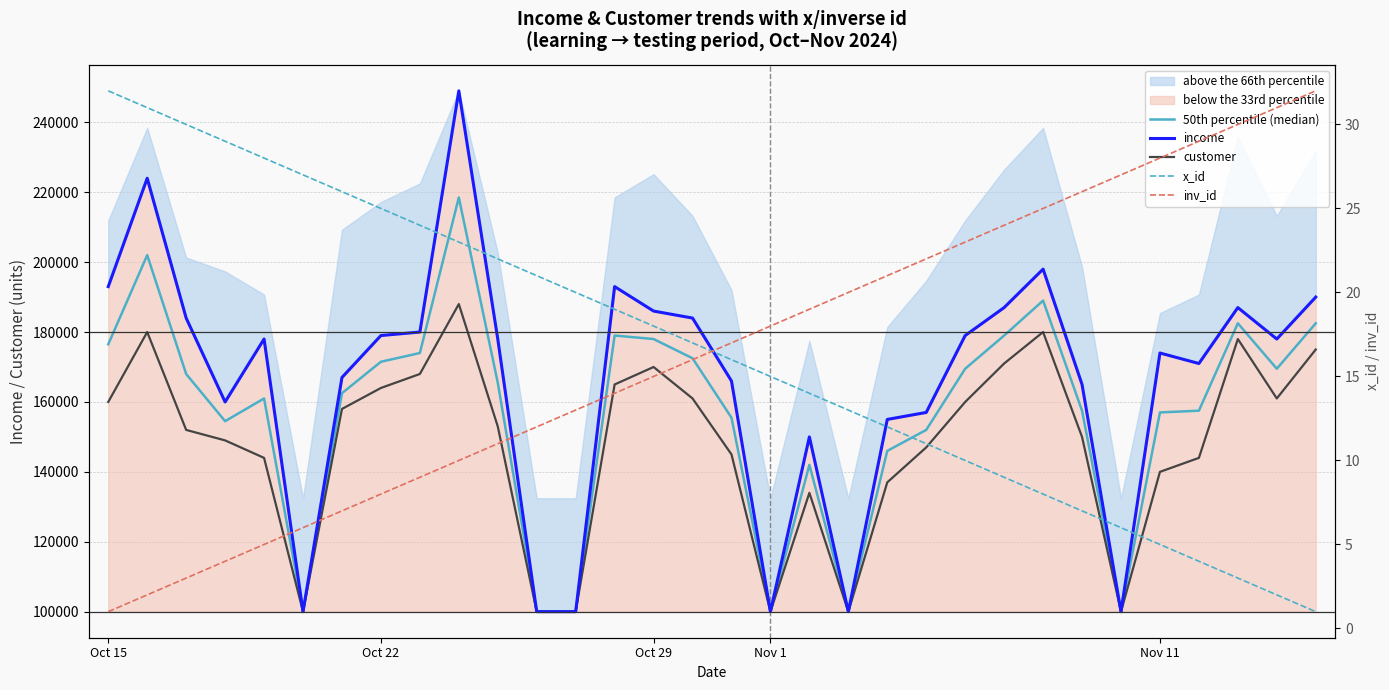

Which series has the widest spread of values?

income